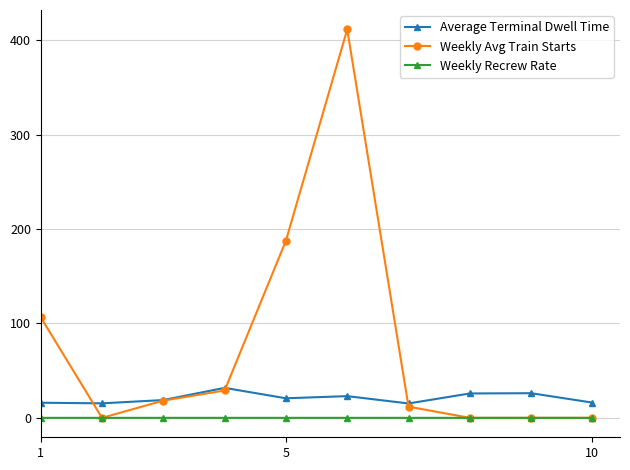

List the series in order of their peak value, lowest first.

Weekly Recrew Rate, Average Terminal Dwell Time, Weekly Avg Train Starts